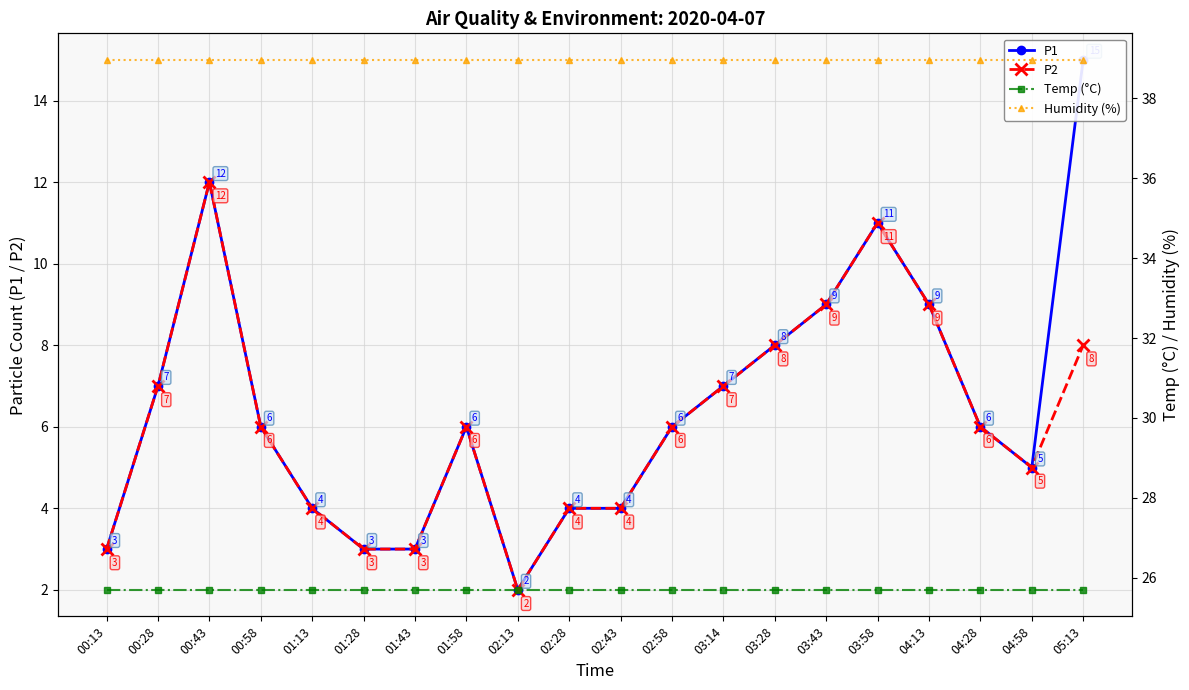

How many lines are shown in the chart?

4